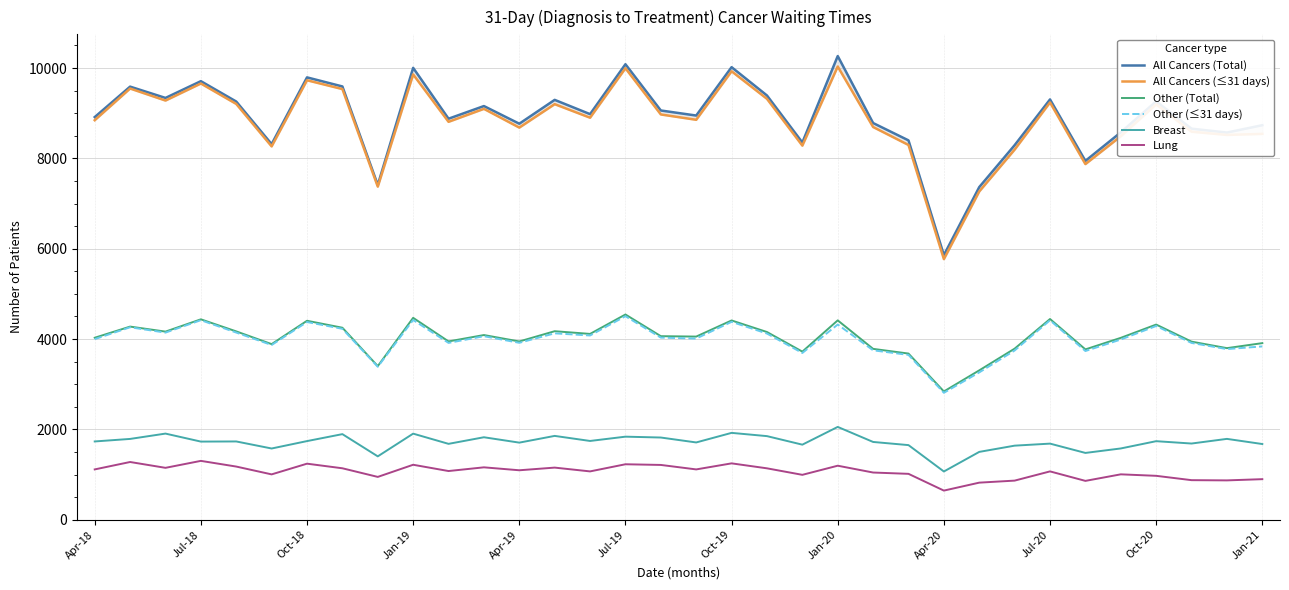

What is the value of the Other (Total) point at the 21st from the left?

3722